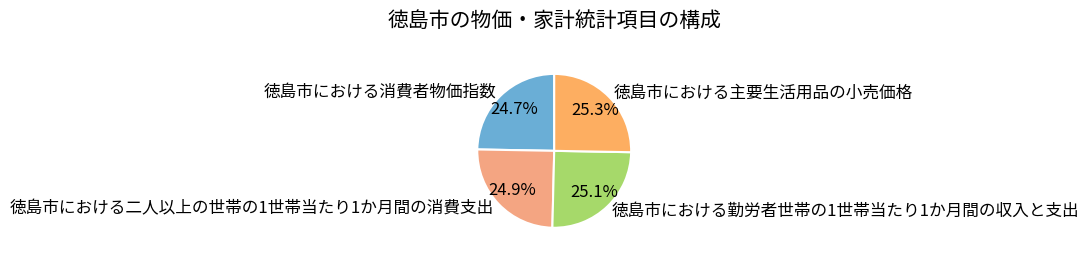

Does 徳島市における二人以上の世帯の1世帯当たり1か月間の消費支出 represent more than half of the total?

No